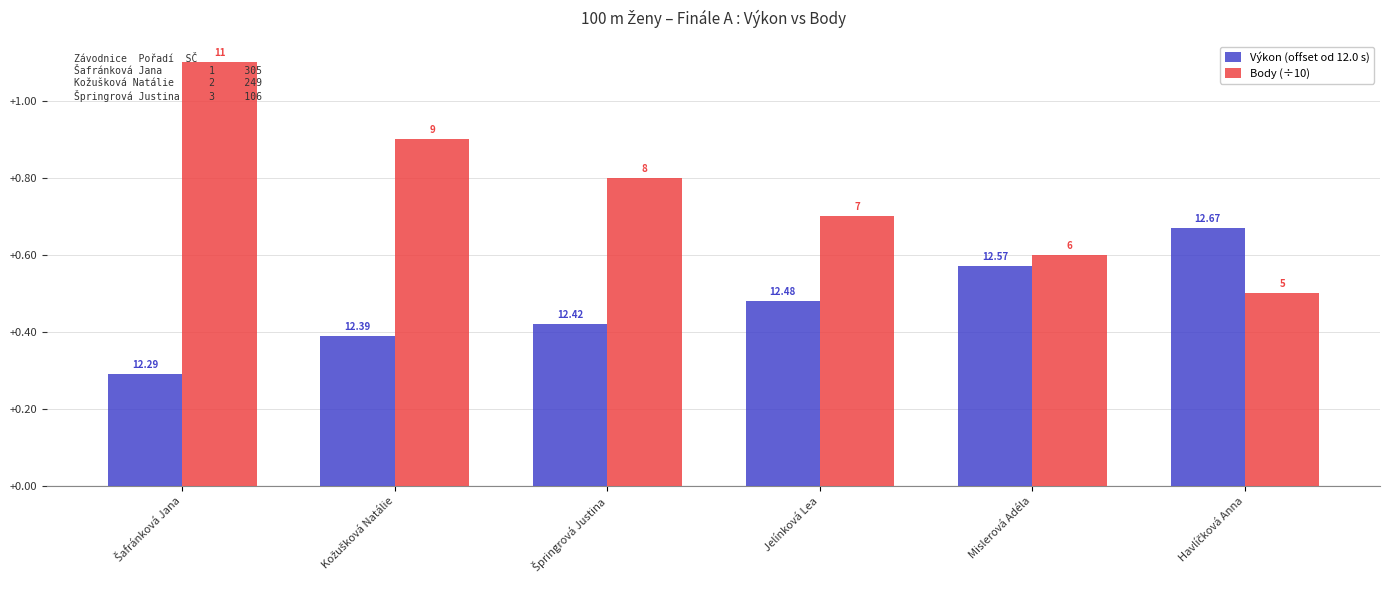

Are the bars horizontal?

No